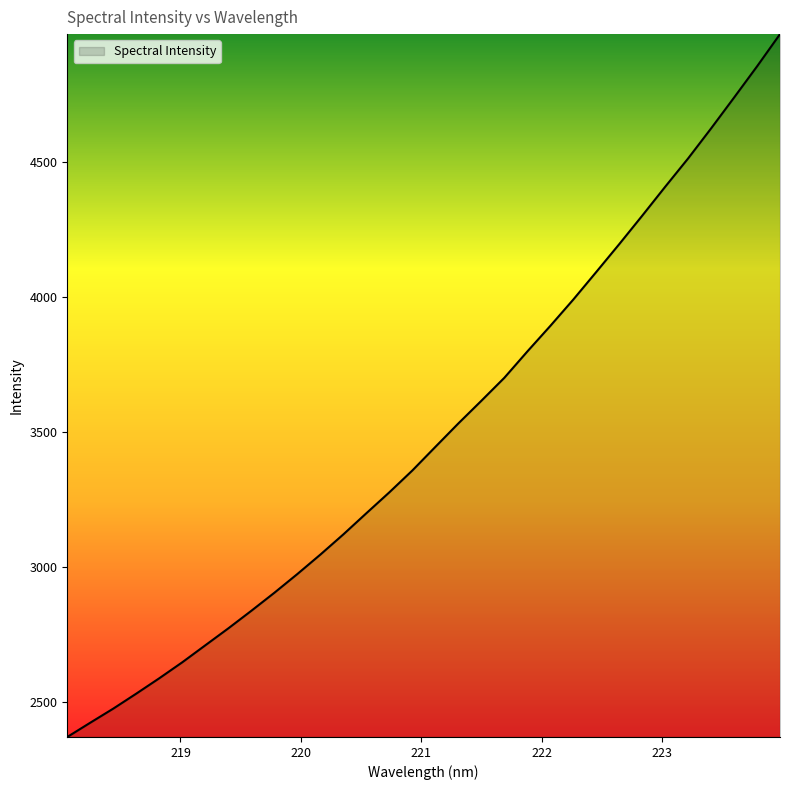

How many lines are shown in the chart?

1